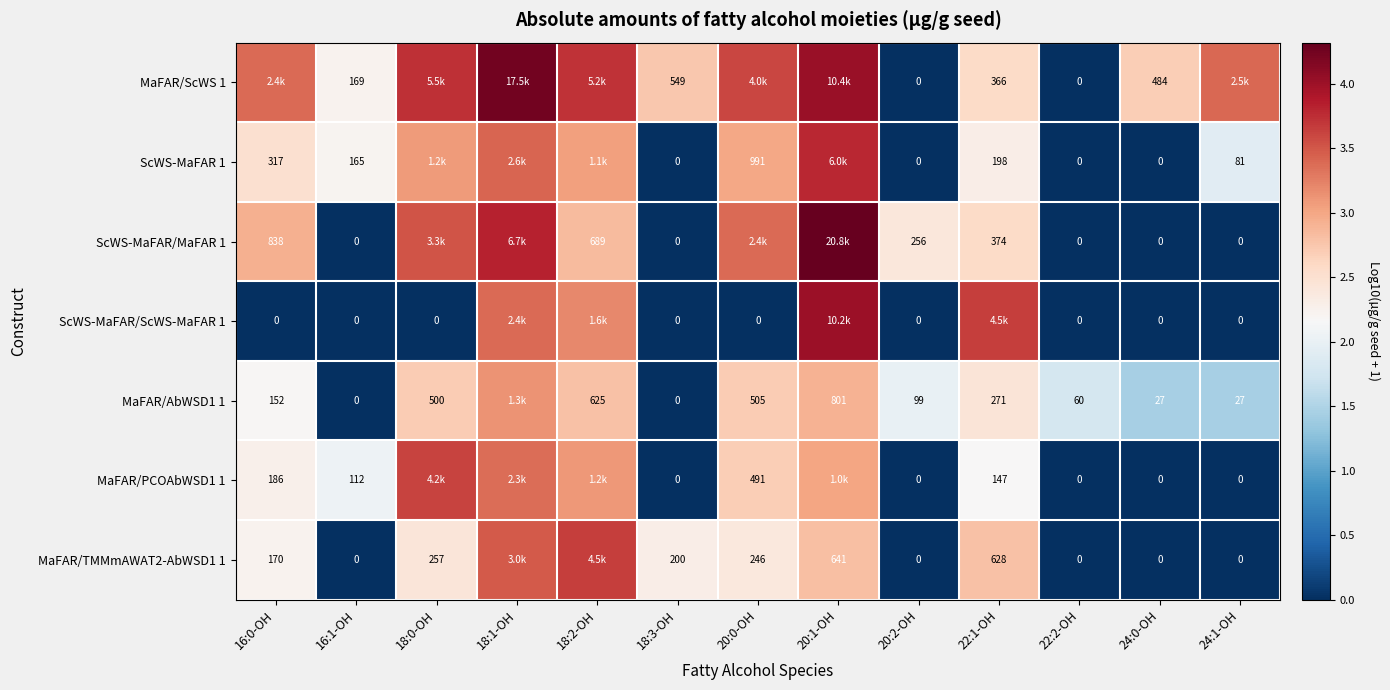

At which label does ScWS-MaFAR 1 reach its minimum?

18:3-OH